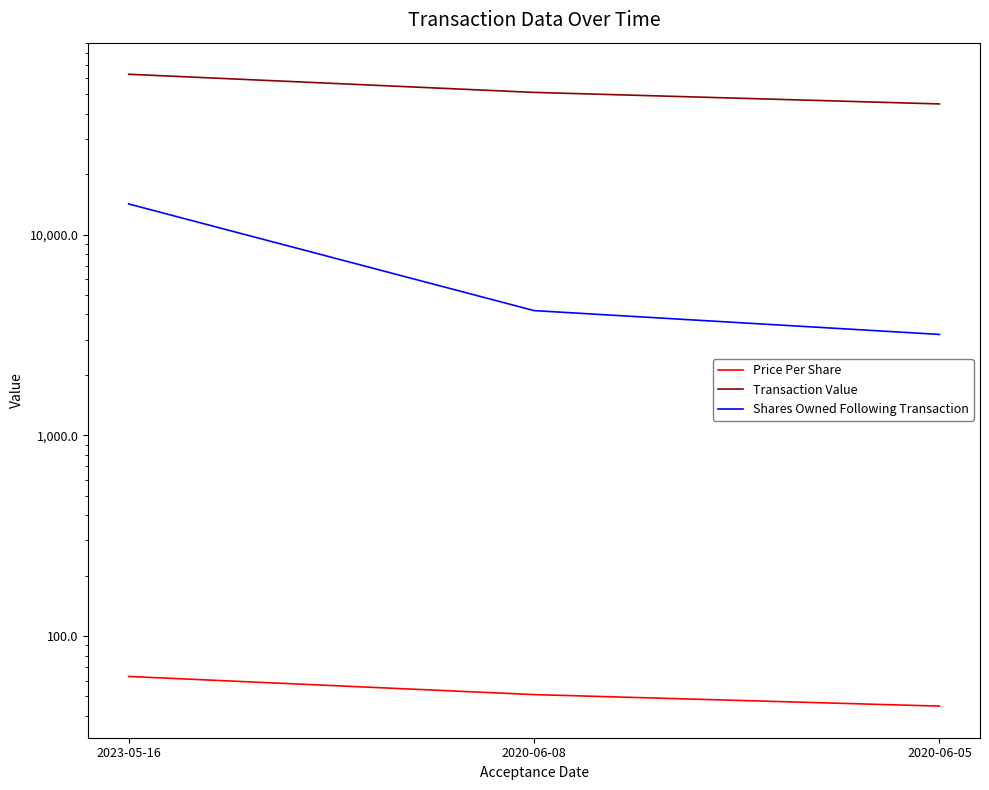

Reading left to right, what are all the values shown in this chart?

Price Per Share: 62.9	51.1	44.8
Transaction Value: 62920.0	51100.0	44770.0
Shares Owned Following Transaction: 14213.0	4182.0	3182.0